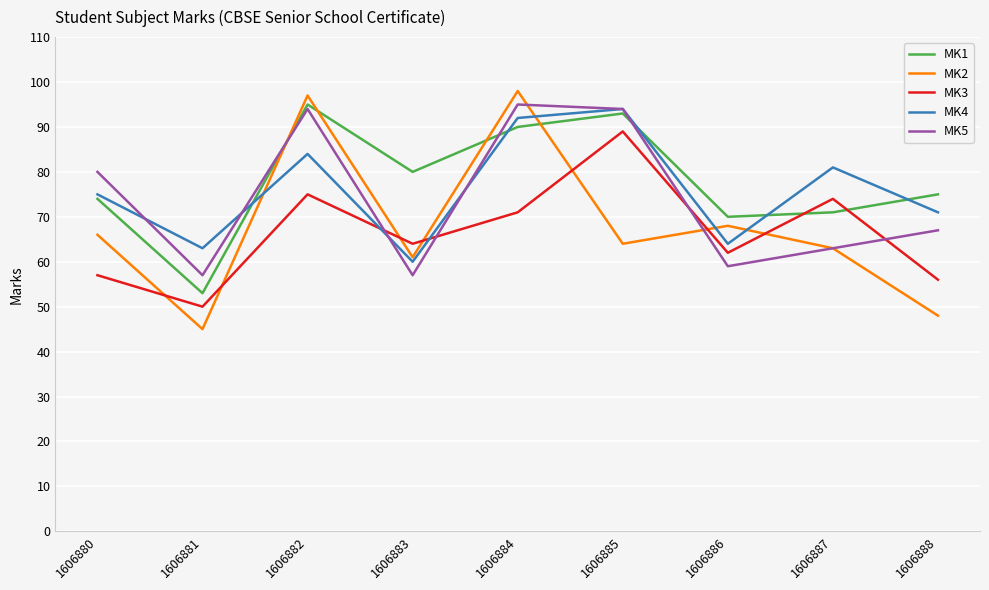

What is the maximum value shown in the chart?

98